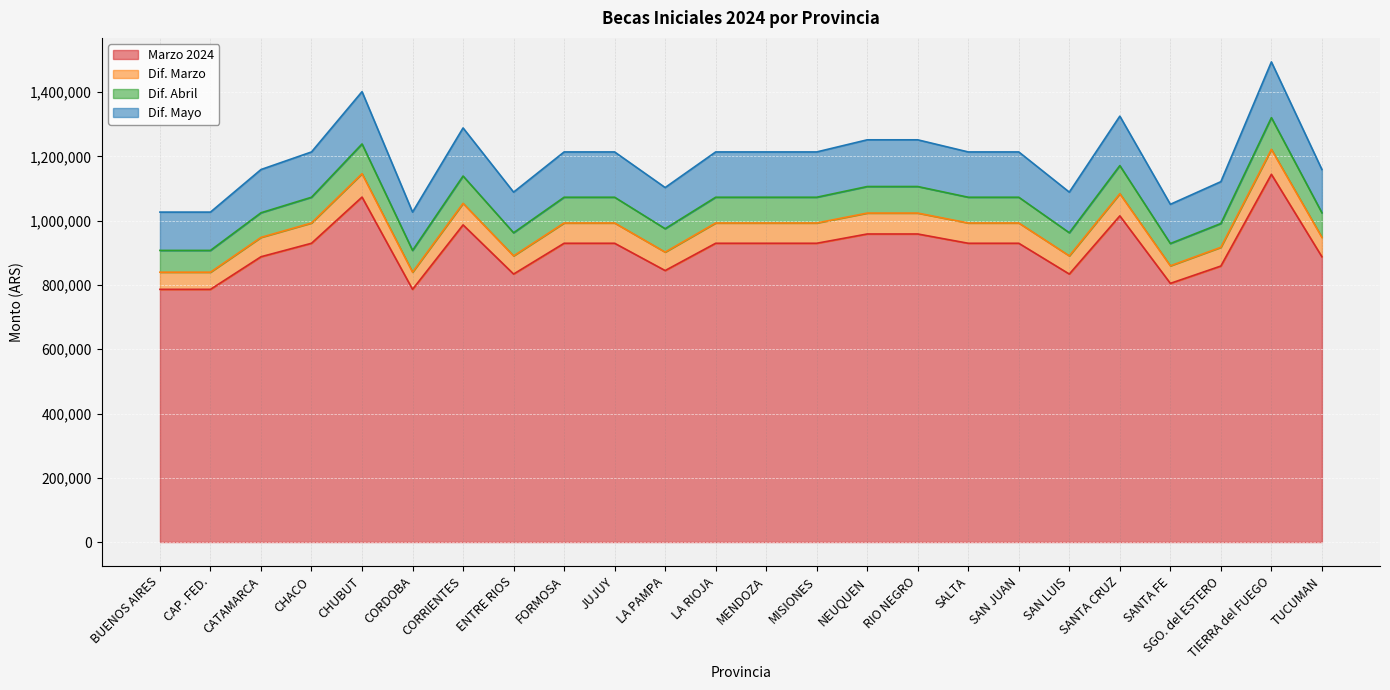

What is the label of the 8th point from the right?

SALTA